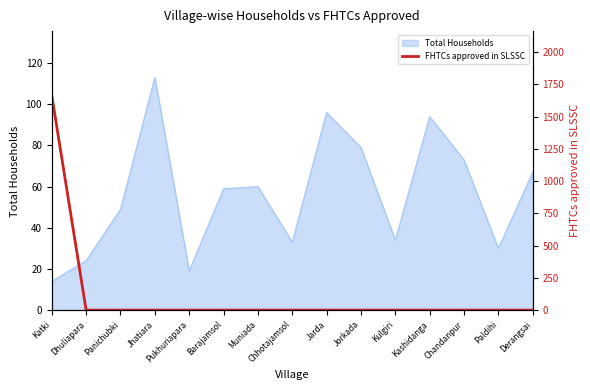

What is the label of the 3rd point from the left?

Panichubki